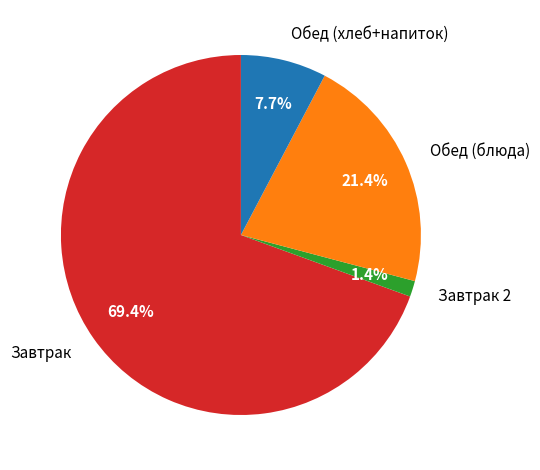

Does any single category account for the majority?

Yes